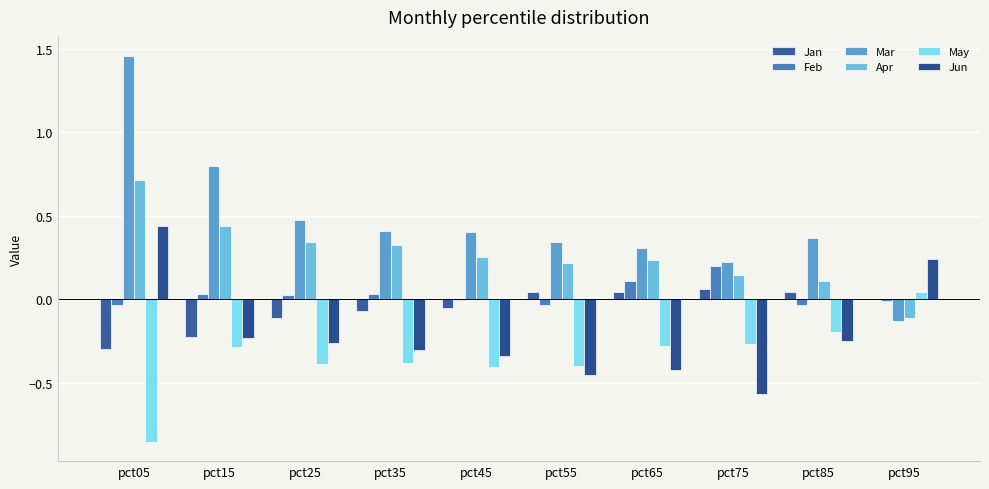

What is the difference between the Mar values at pct15 and pct35?

0.4